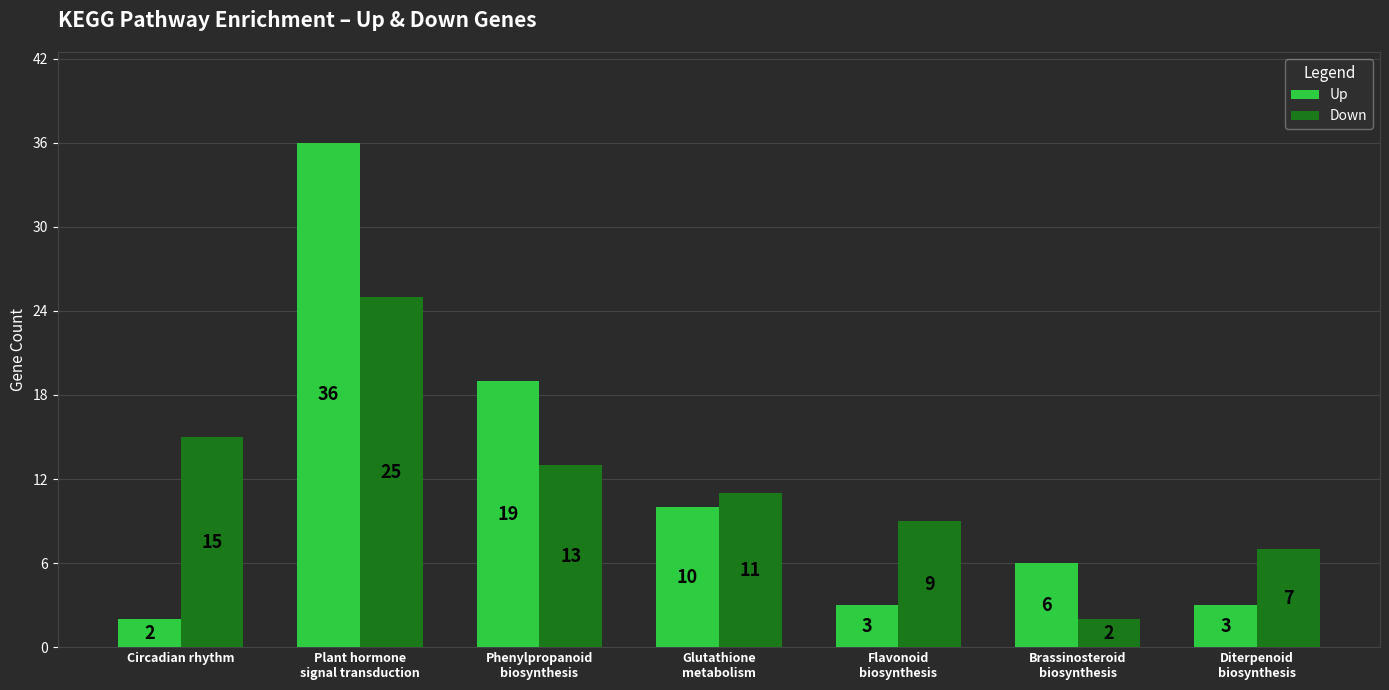

What is the label of the 4th bar from the right?

Glutathione
metabolism